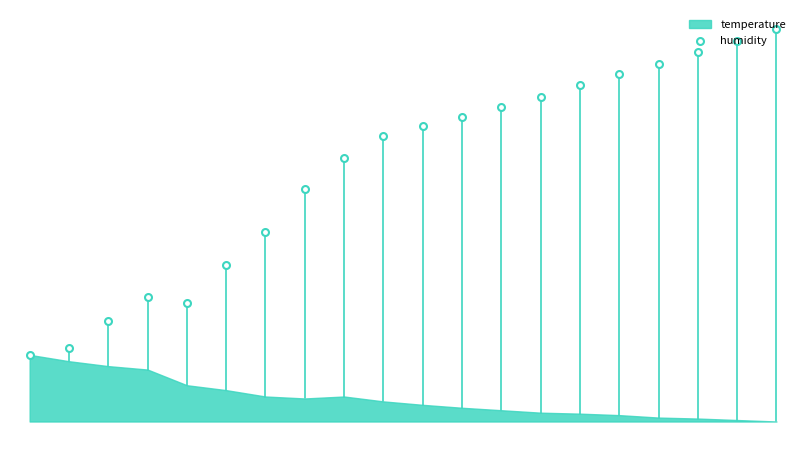

Between −2.5 and 2.5, which is larger?

2.5